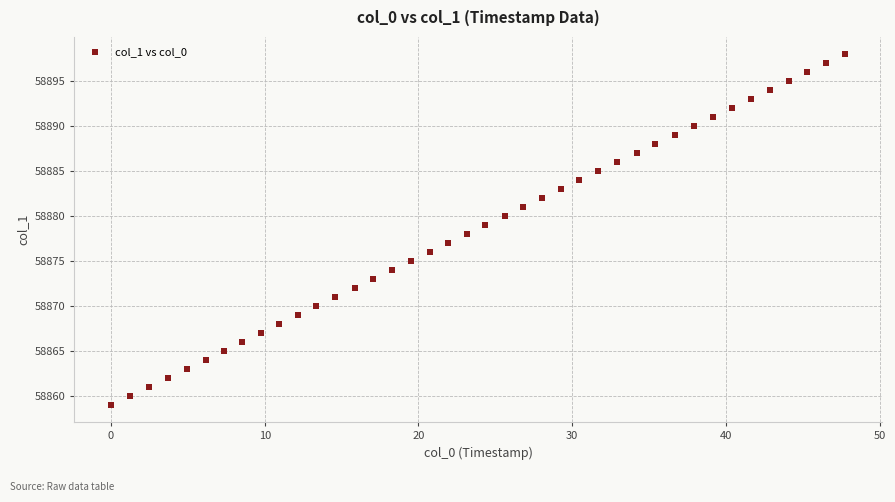

What is the range of Y values (max minus min)?

39